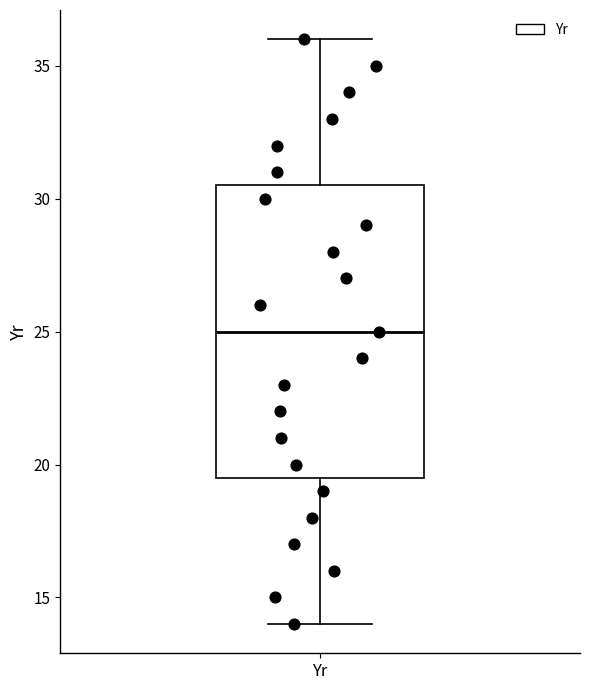

Read this box plot against the y-axis: the position of the median line, the range covered by the box, and the ends of both whiskers. The values are not printed on the chart, so give them approximately, as read against the axis.

median 25.0, box 19.5 to 30.5, whiskers 14.0 to 36.0